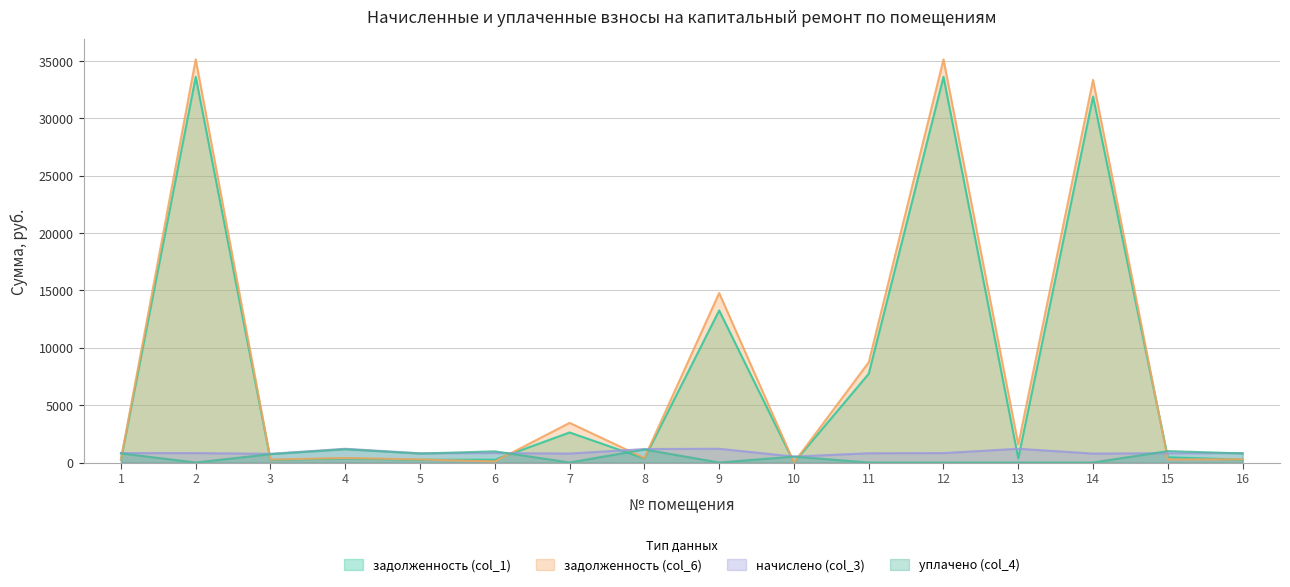

At 16, list the series in order from largest to smallest.

начислено (col_3), уплачено (col_4), задолженность (col_6), задолженность (col_1)